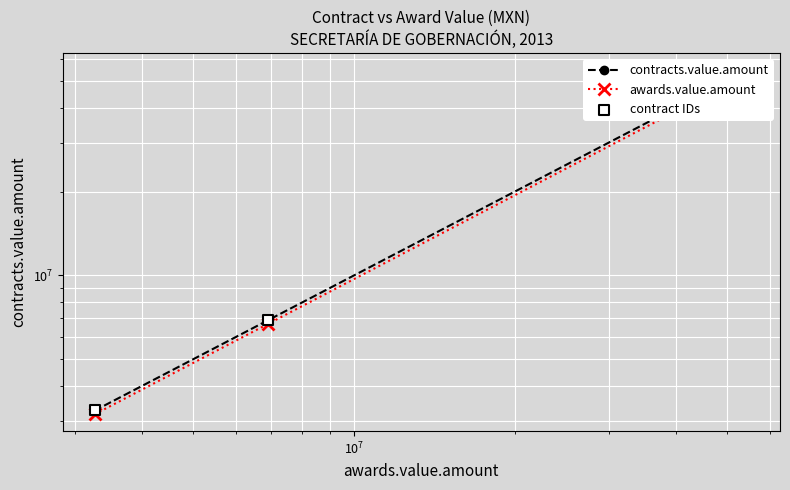

Which series reaches the minimum Y coordinate?

awards.value.amount